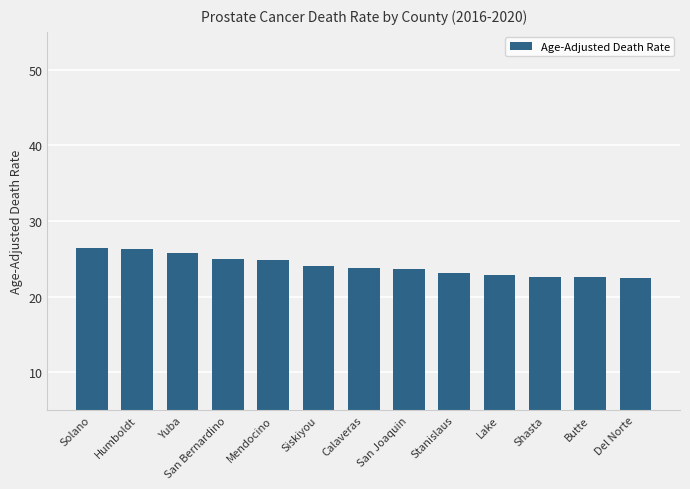

How many data points does each series have?

13